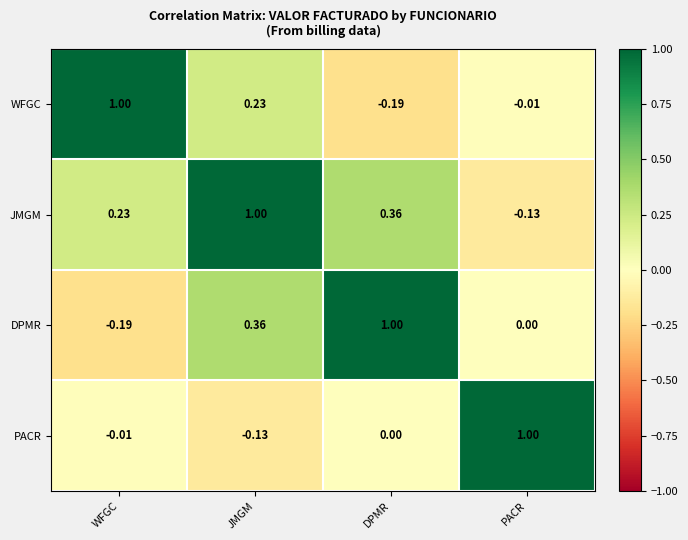

At which category is the sum across all series the highest?

JMGM